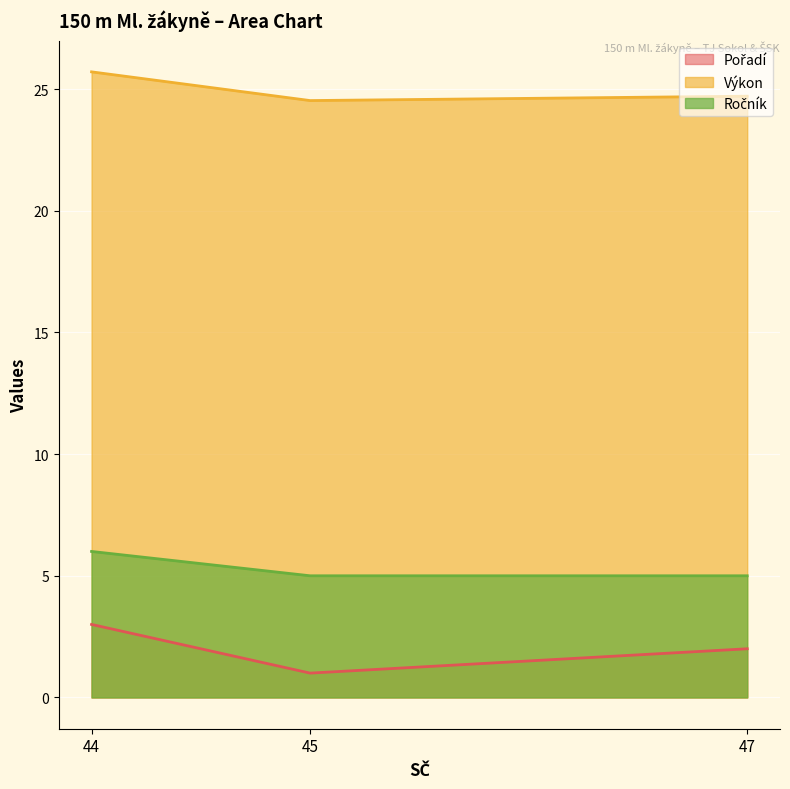

What is the total value across all series at 47?

31.7